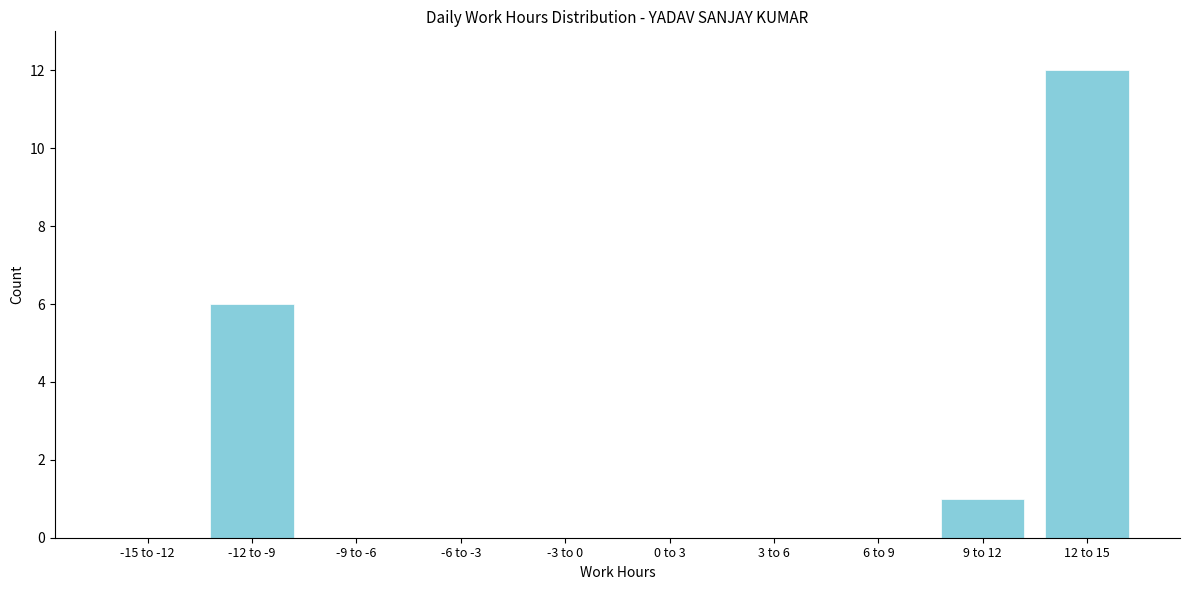

Reading right to left, what are all the values shown in this chart?

12 to 15=12	9 to 12=1	6 to 9=0	3 to 6=0	0 to 3=0	-3 to 0=0	-6 to -3=0	-9 to -6=0	-12 to -9=6	-15 to -12=0